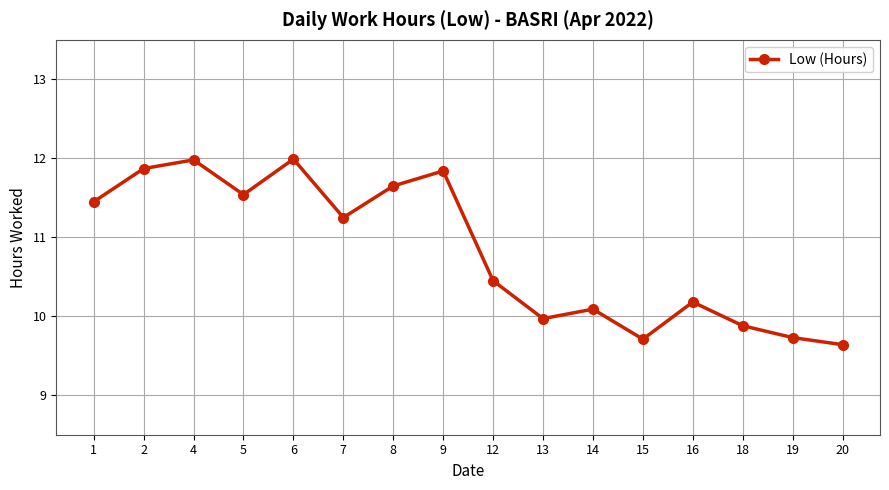

The value at 19 is 2.4. True or false?

False